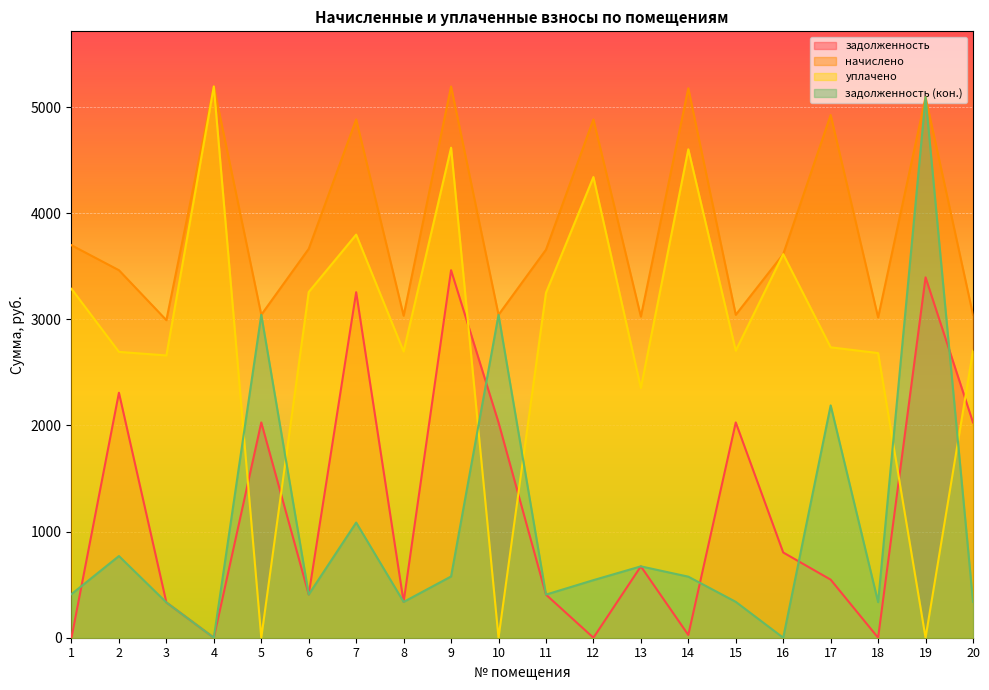

True or false: начислено has a value of 5764.5 at 6.

False